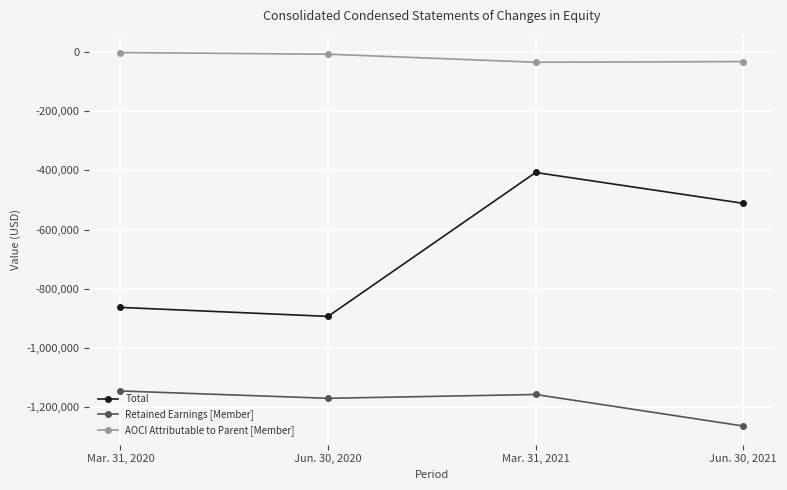

Is it true that Total equals -511013 at Jun. 30, 2021?

True